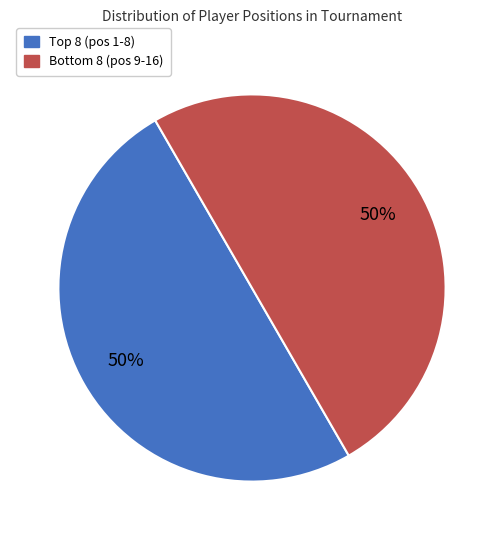

To the nearest percent, what is the average slice percentage?

50%